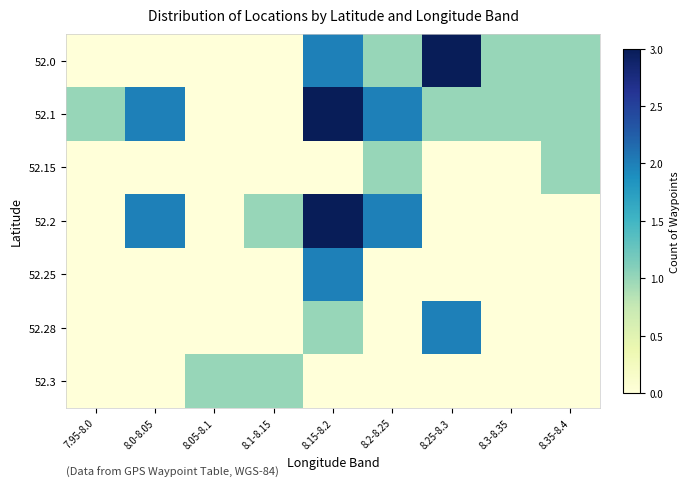

At which category is the sum across all series the highest?

8.15-8.2